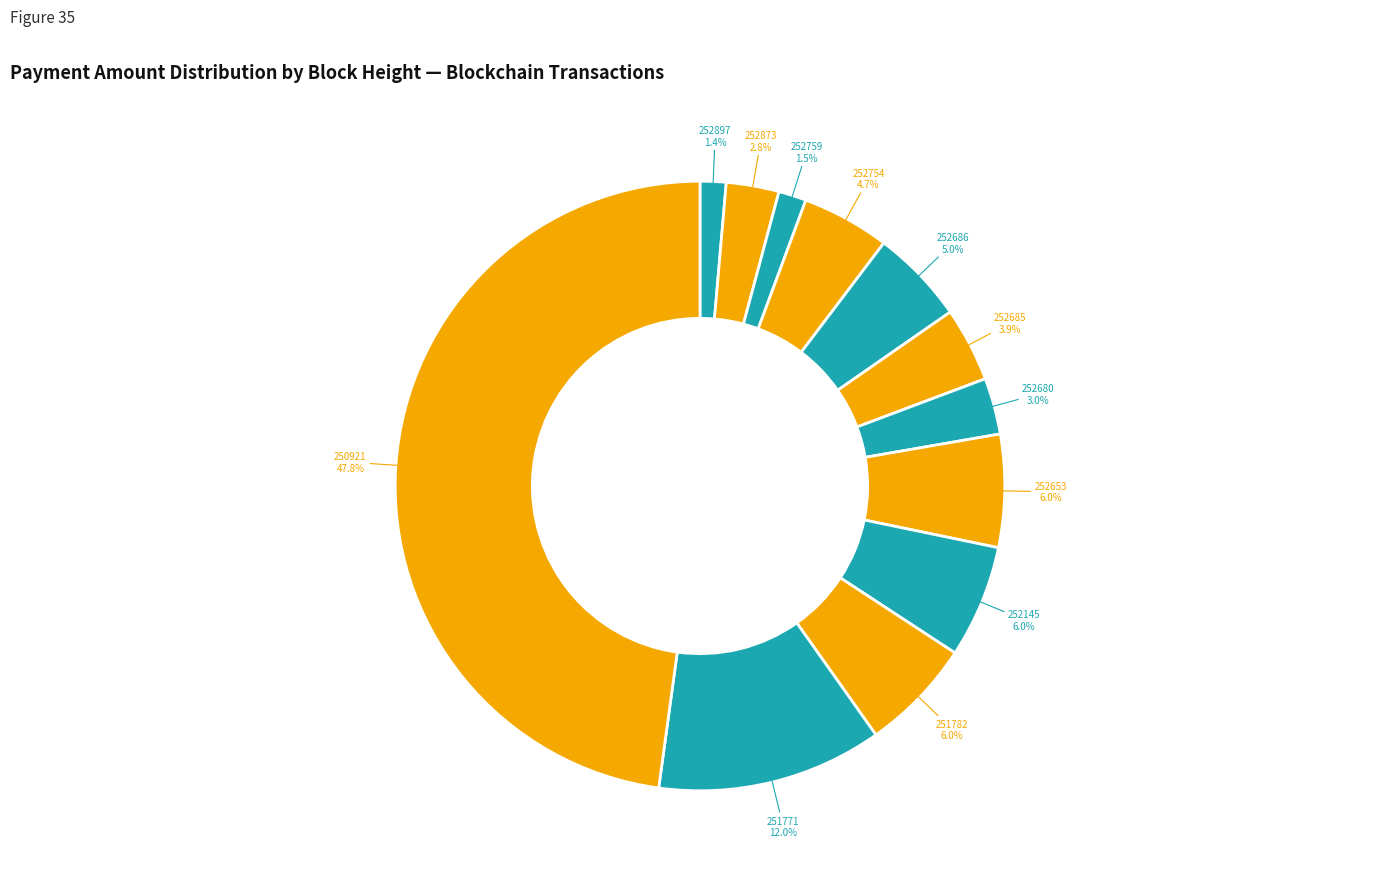

Is it true that 252754 is 5% of the pie?

True